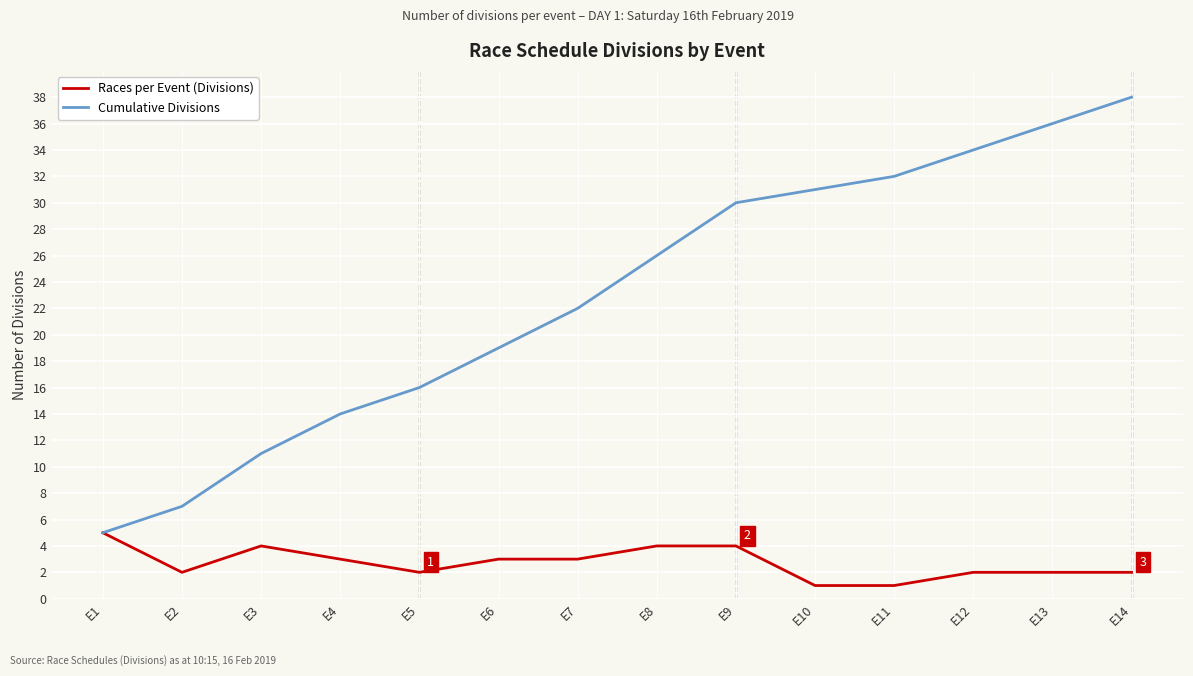

Which series changed the most between E7 and E14?

Cumulative Divisions